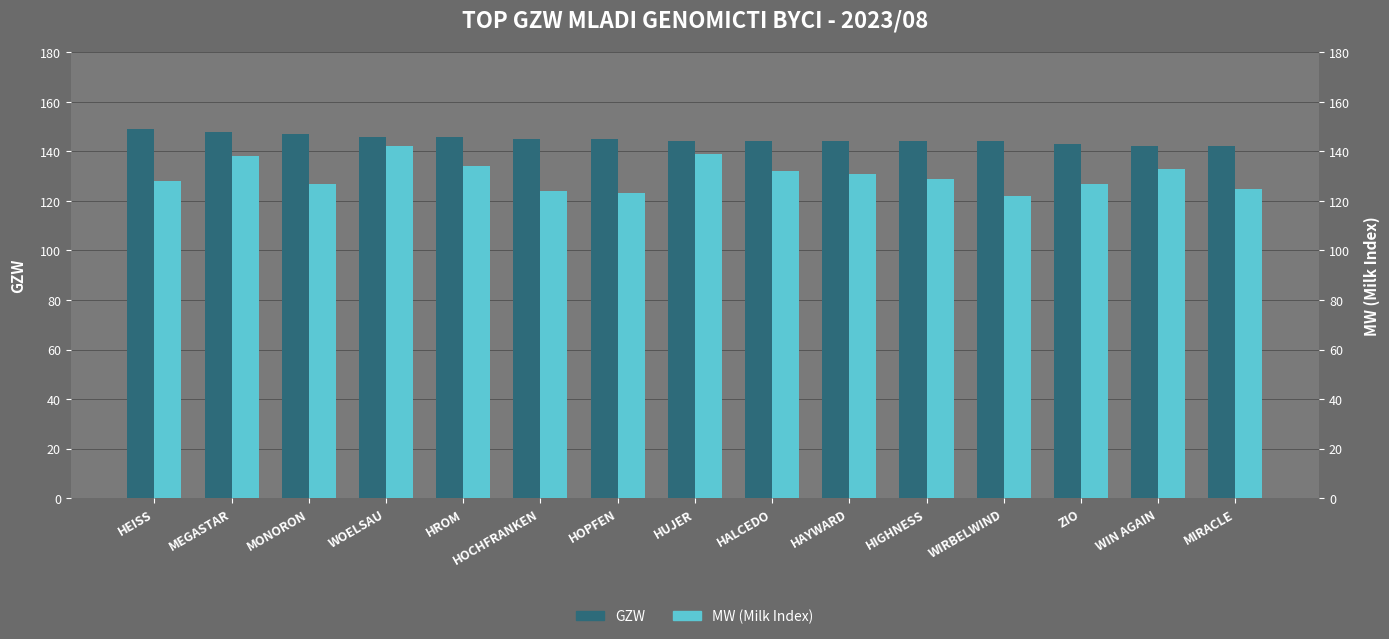

Is it true that GZW equals 145 at HOPFEN?

True